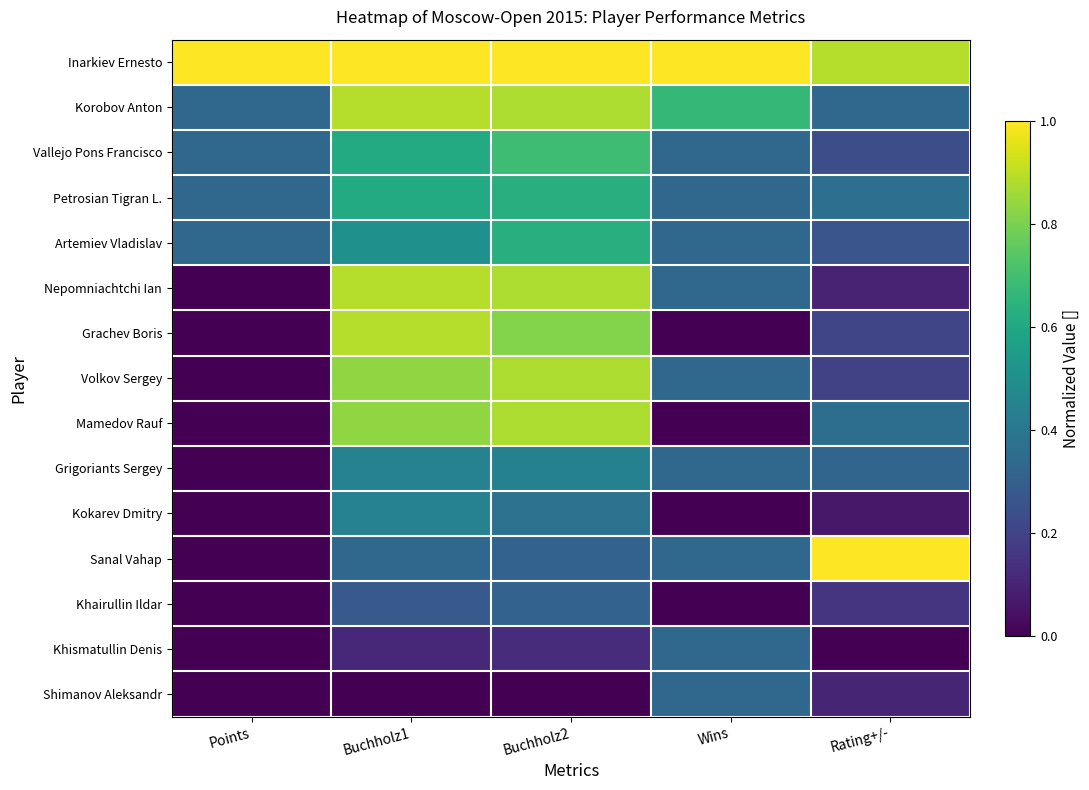

At Buchholz1, list the series in order from smallest to largest.

Shimanov Aleksandr, Khismatullin Denis, Khairullin Ildar, Sanal Vahap, Grigoriants Sergey, Kokarev Dmitry, Artemiev Vladislav, Vallejo Pons Francisco, Petrosian Tigran L., Volkov Sergey, Mamedov Rauf, Korobov Anton, Nepomniachtchi Ian, Grachev Boris, Inarkiev Ernesto